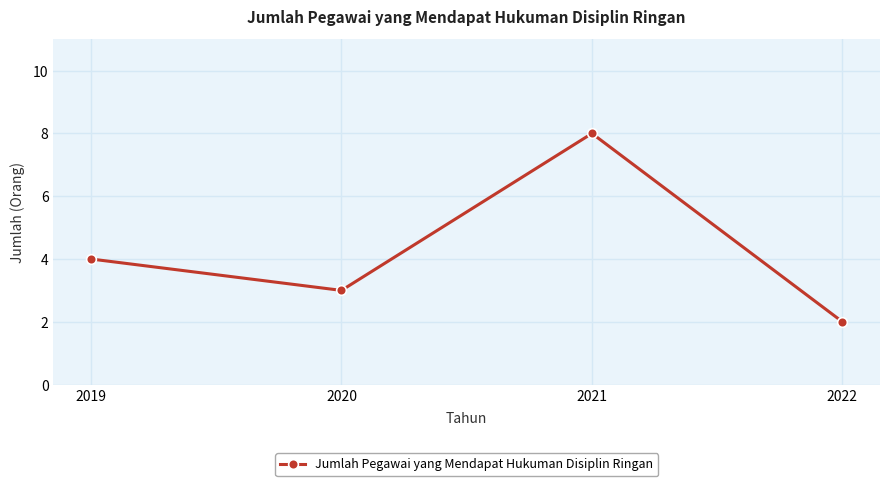

How many interior local valleys (lower than both neighbors) does the data have?

1